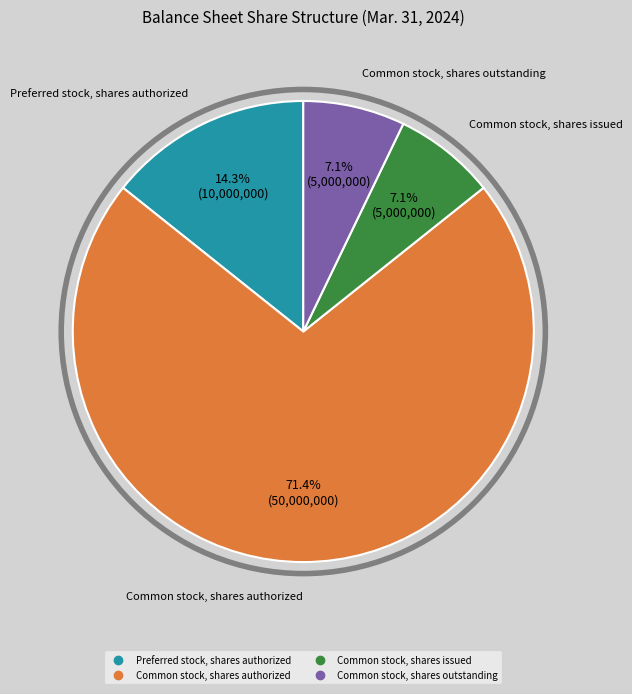

True or false: Common stock, shares authorized accounts for 71% of the total.

True